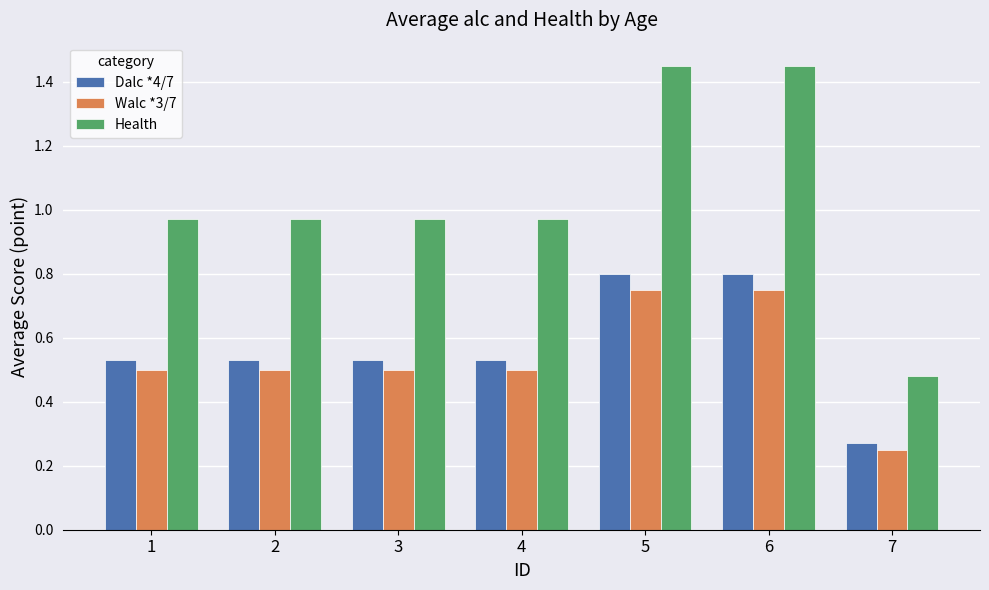

True or false: Walc *3/7 has a value of 0.8 at 2.

False